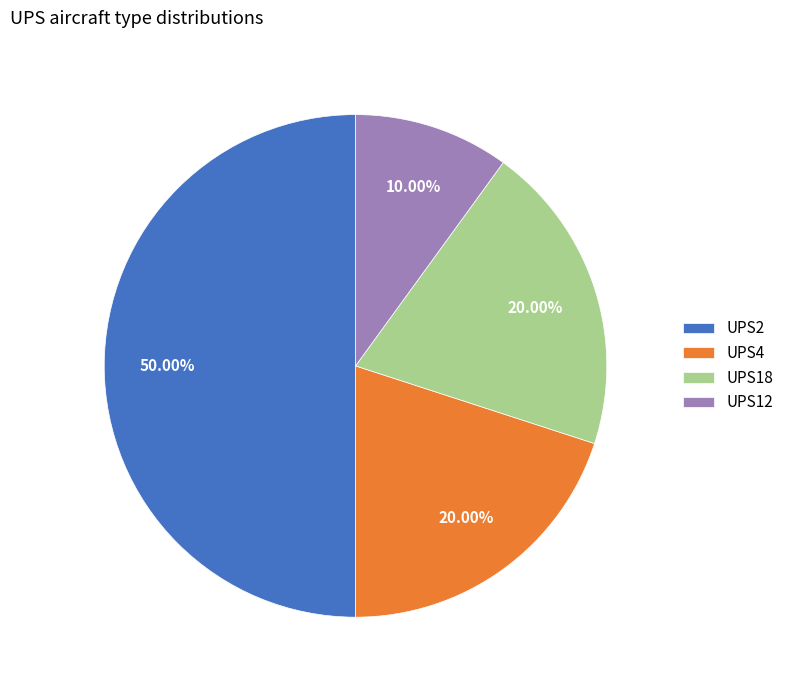

Does UPS18 represent more than half of the total?

No